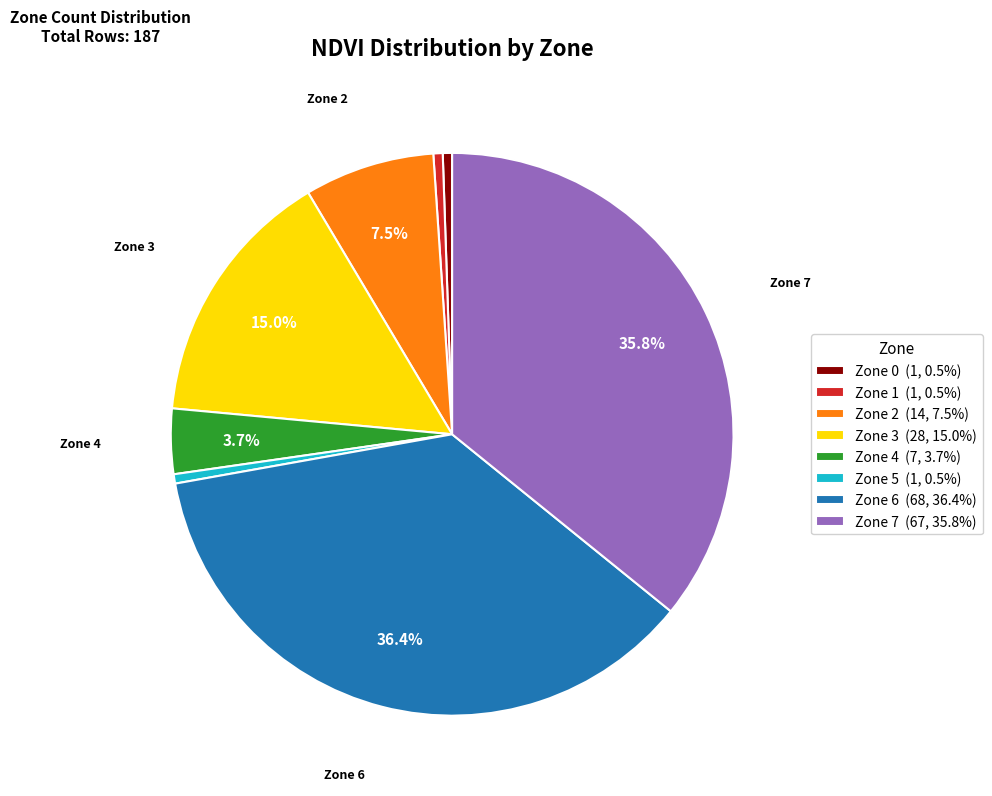

Do Zone 4 (7, 3.7%) and Zone 1 (1, 0.5%) together represent more than half of the pie?

No